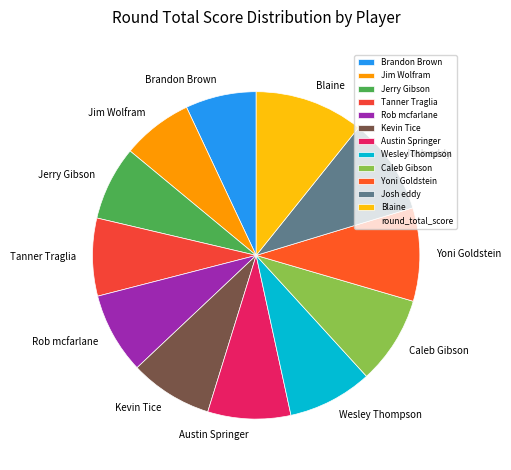

Is there any slice that represents more than half of the pie?

No